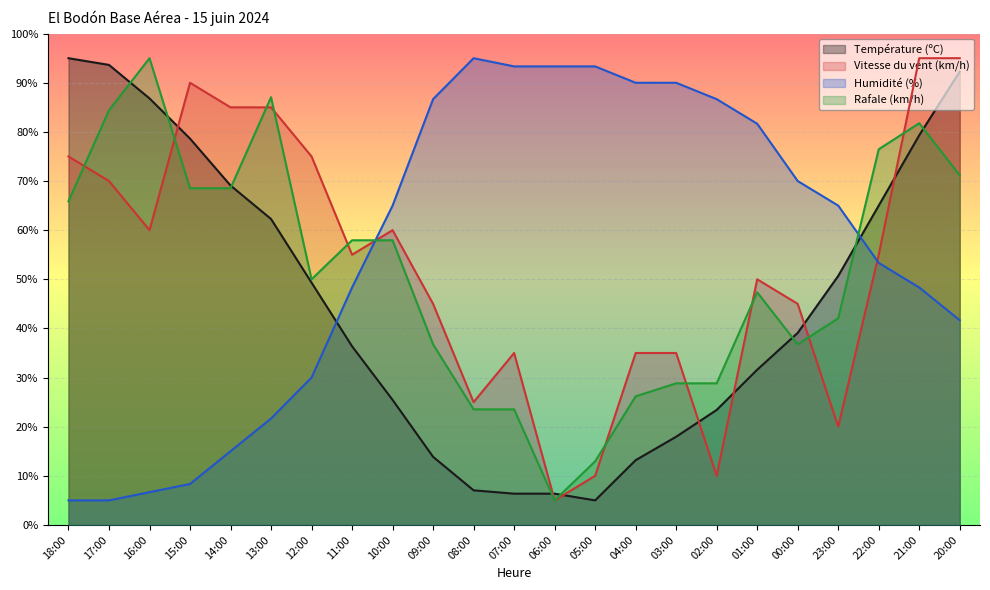

What is the minimum value shown in the chart?

5.0